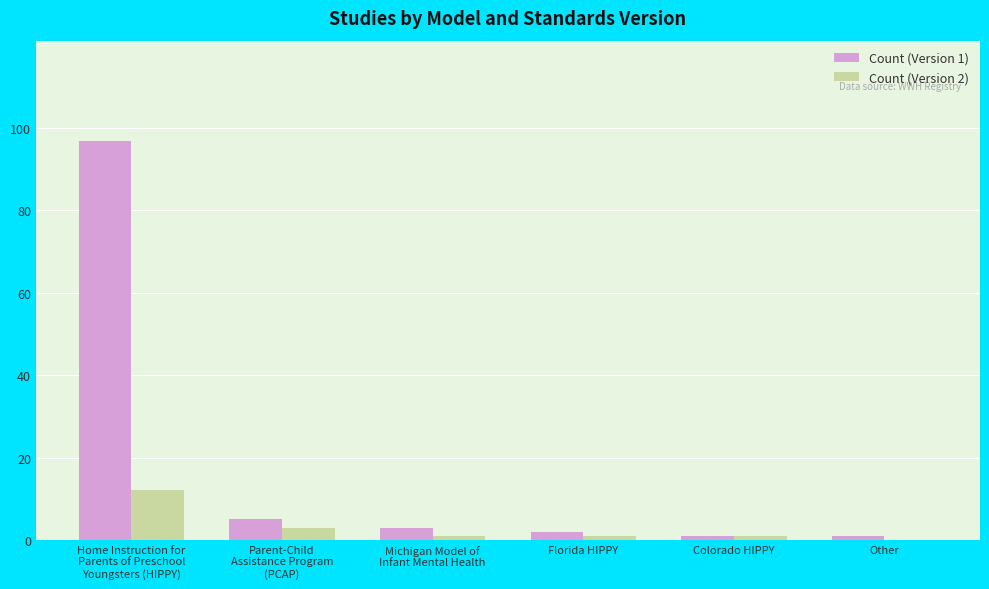

The Count (Version 2) series shows 0 at Other. True or false?

True